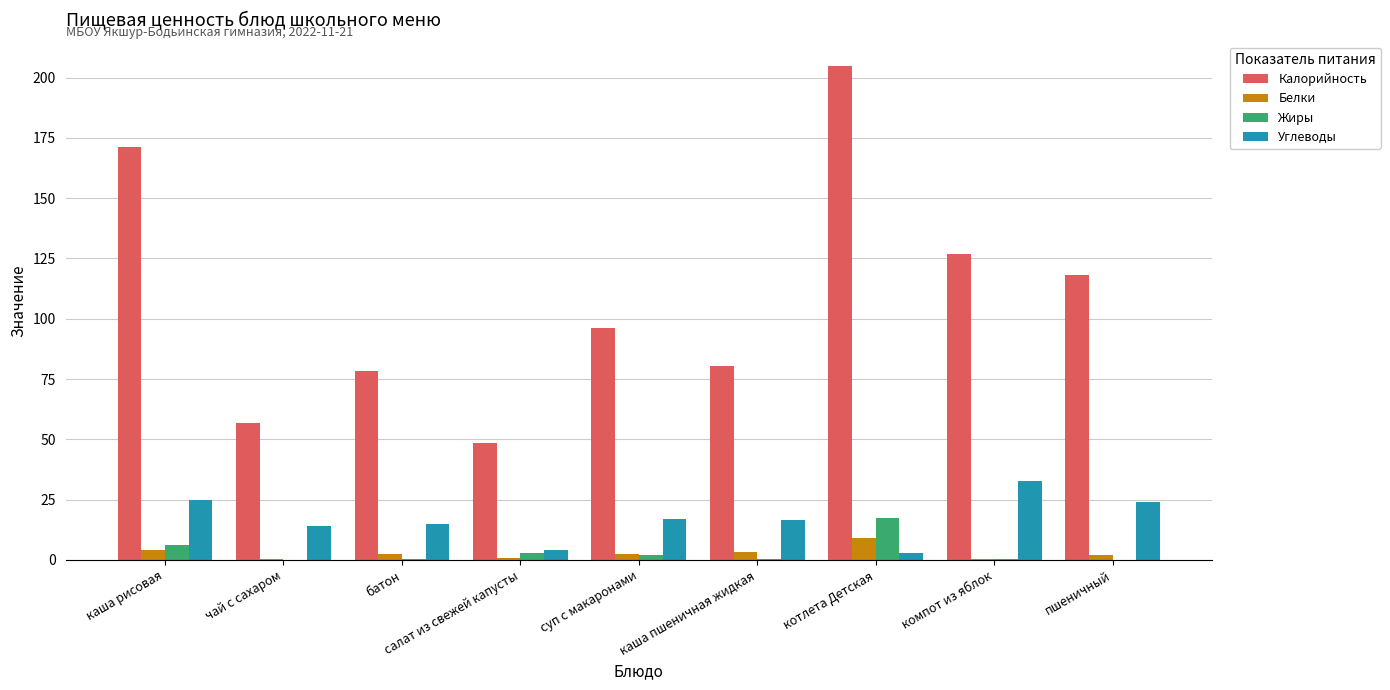

What is the sum of all Калорийность values?

980.6